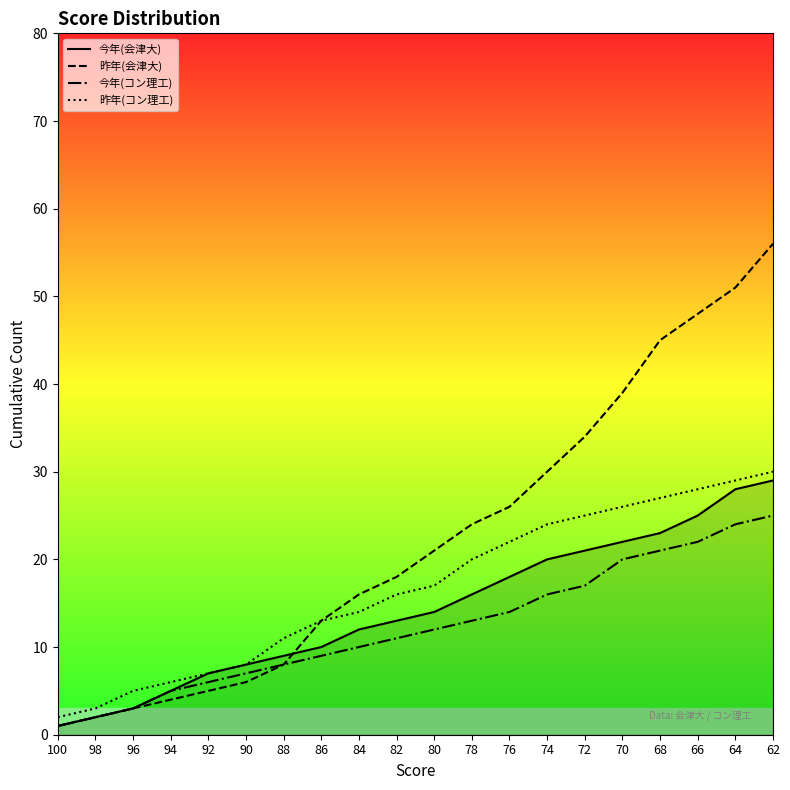

How many series are shown in this chart?

4